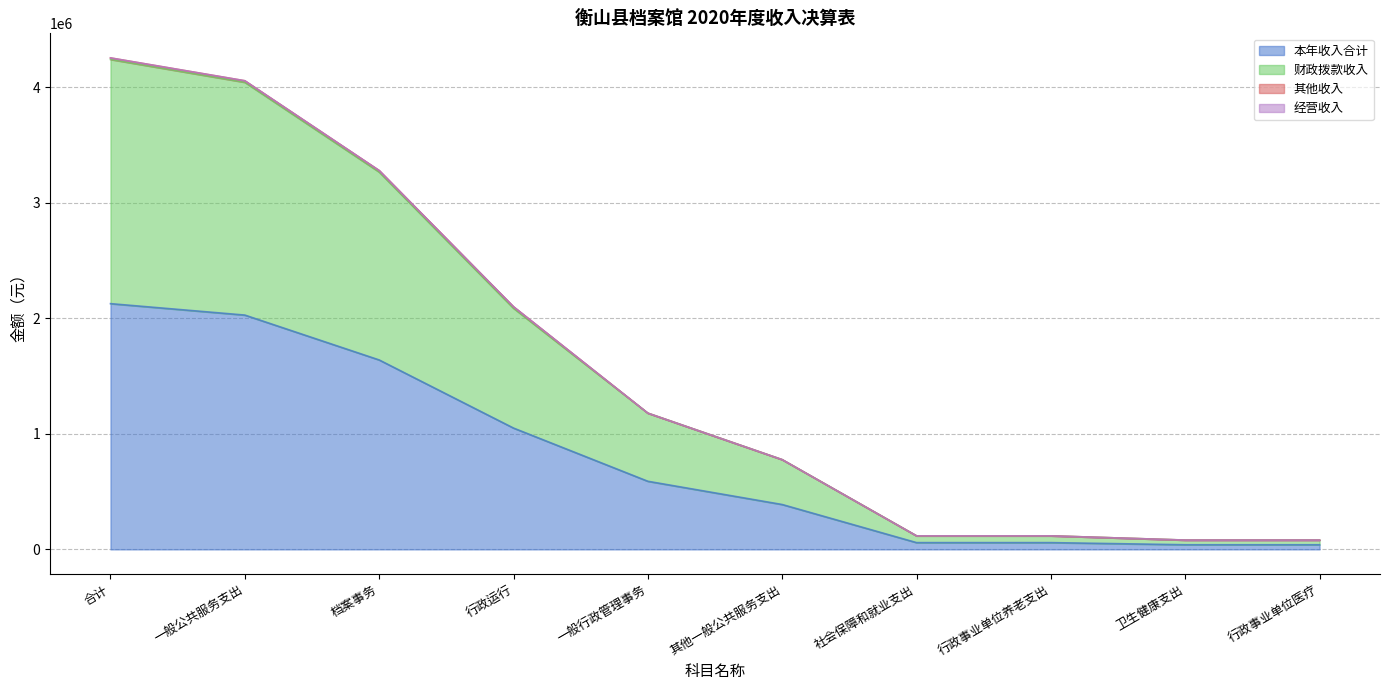

What is the approximate value of 本年收入合计 at 行政事业单位医疗?

40241.0